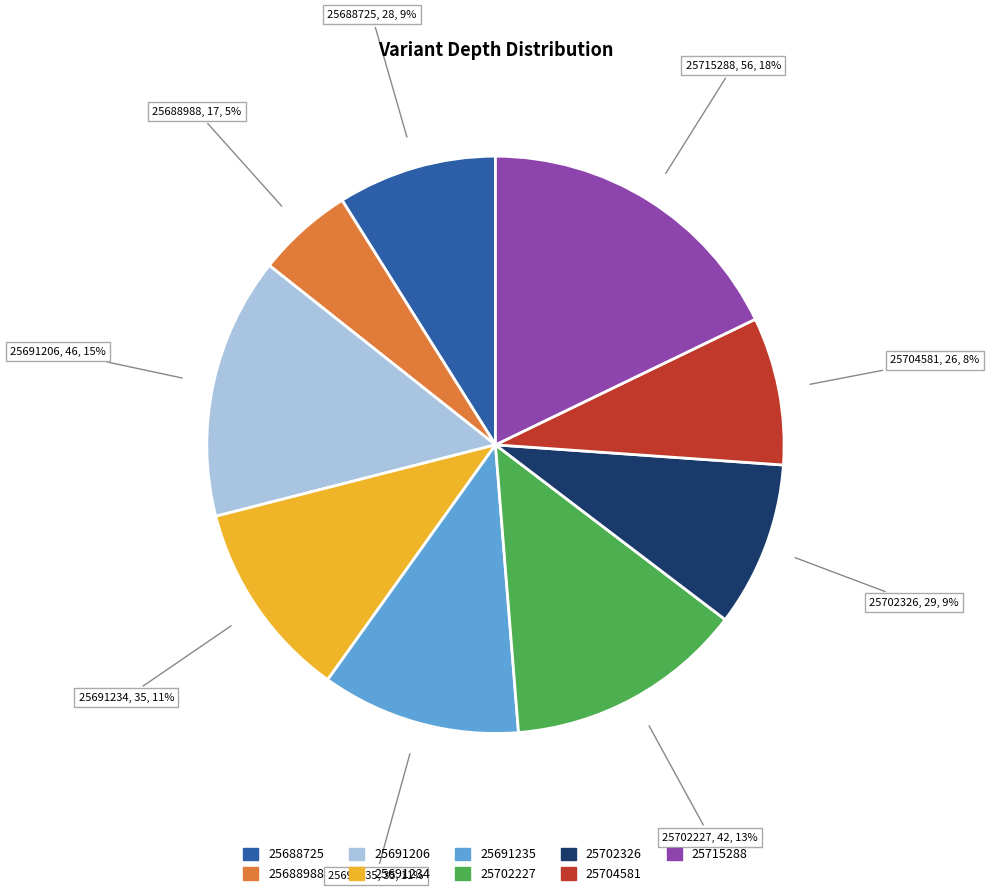

To the nearest percent, what is the average slice percentage?

11%